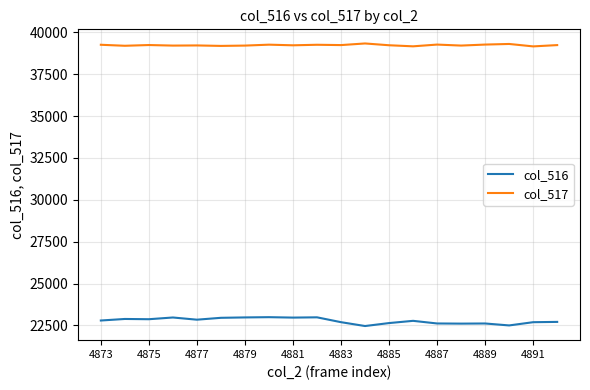

Which series has the largest range (max minus min)?

col_516